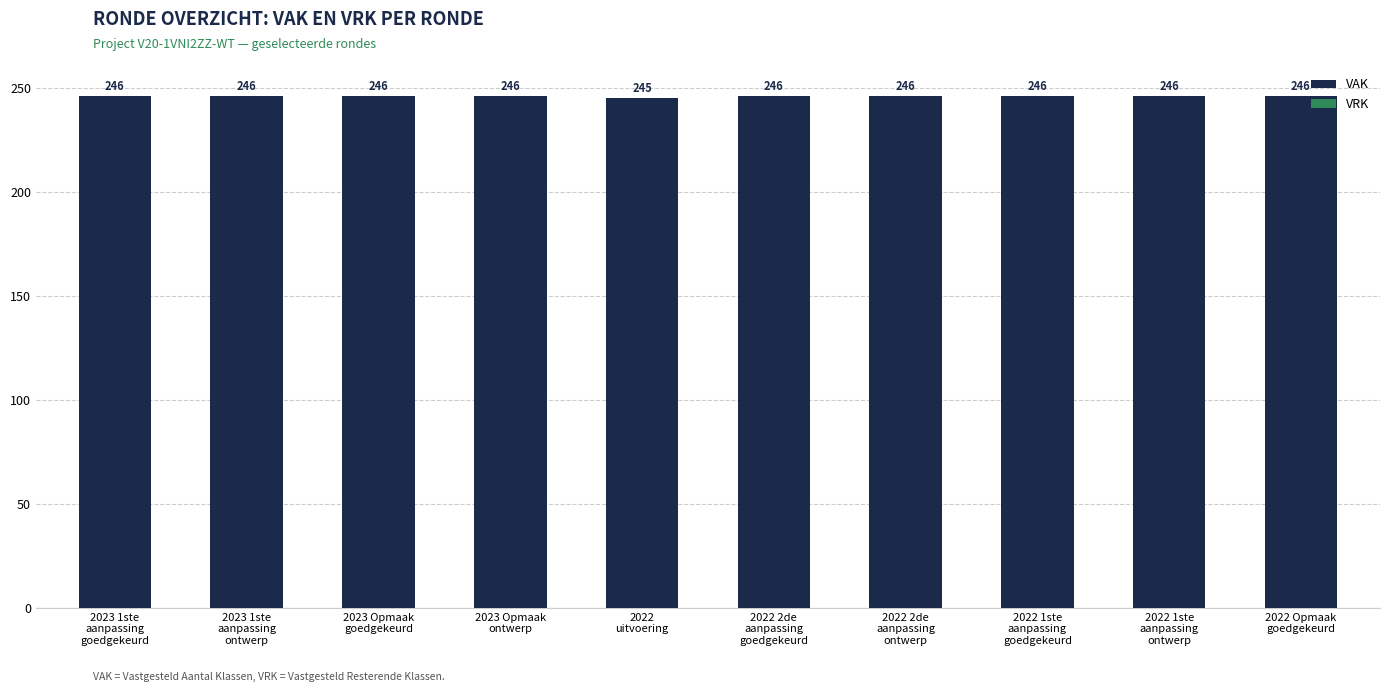

What is the maximum value shown in the chart?

246